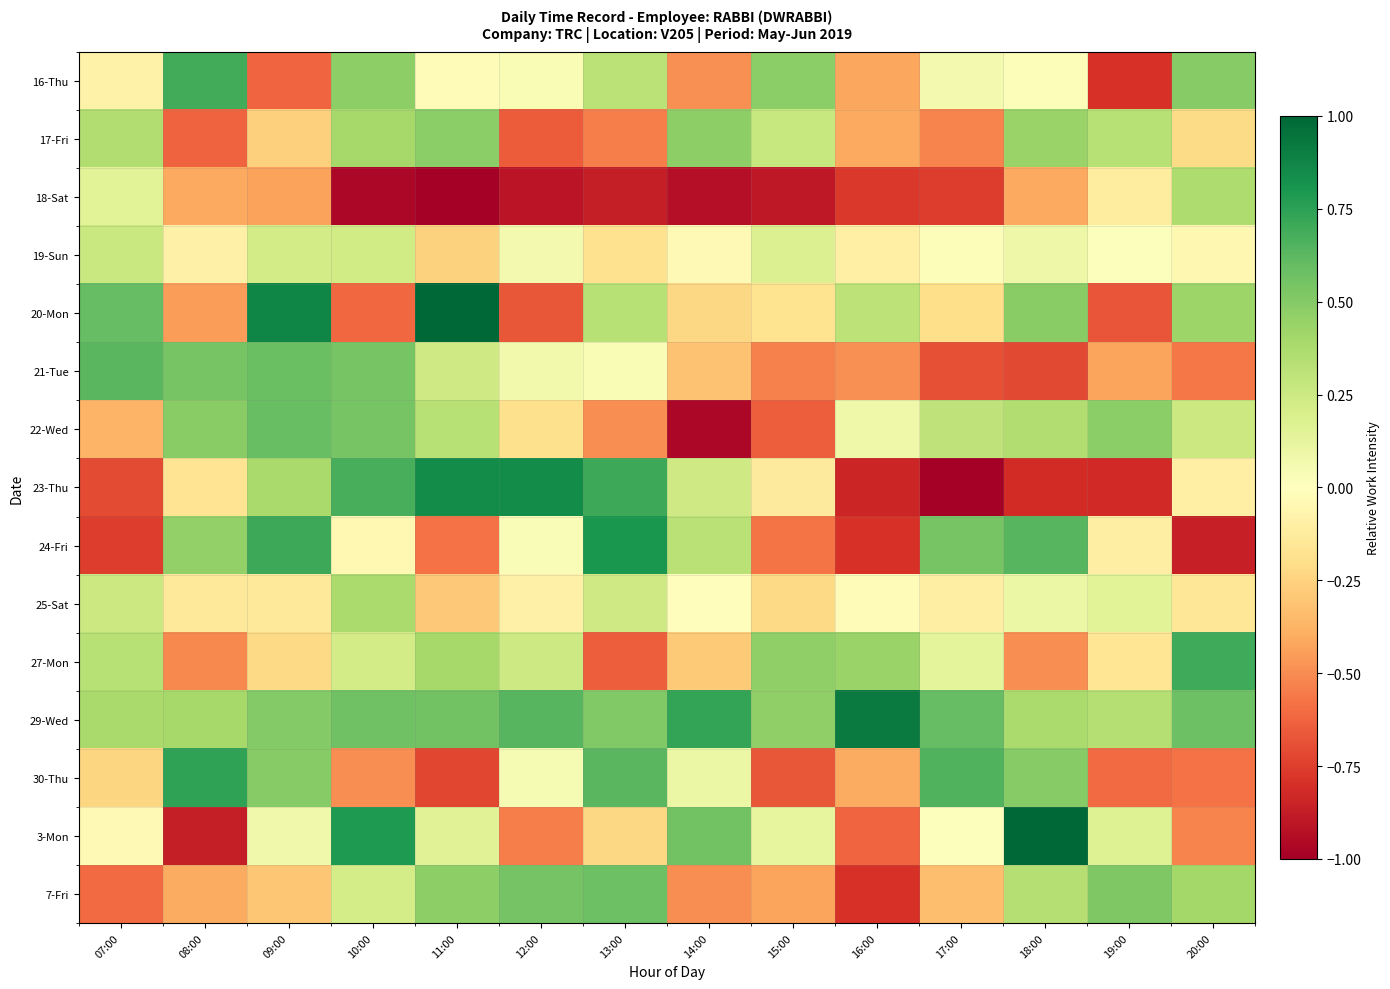

What is the total value across all series at 15:00?

-2.3